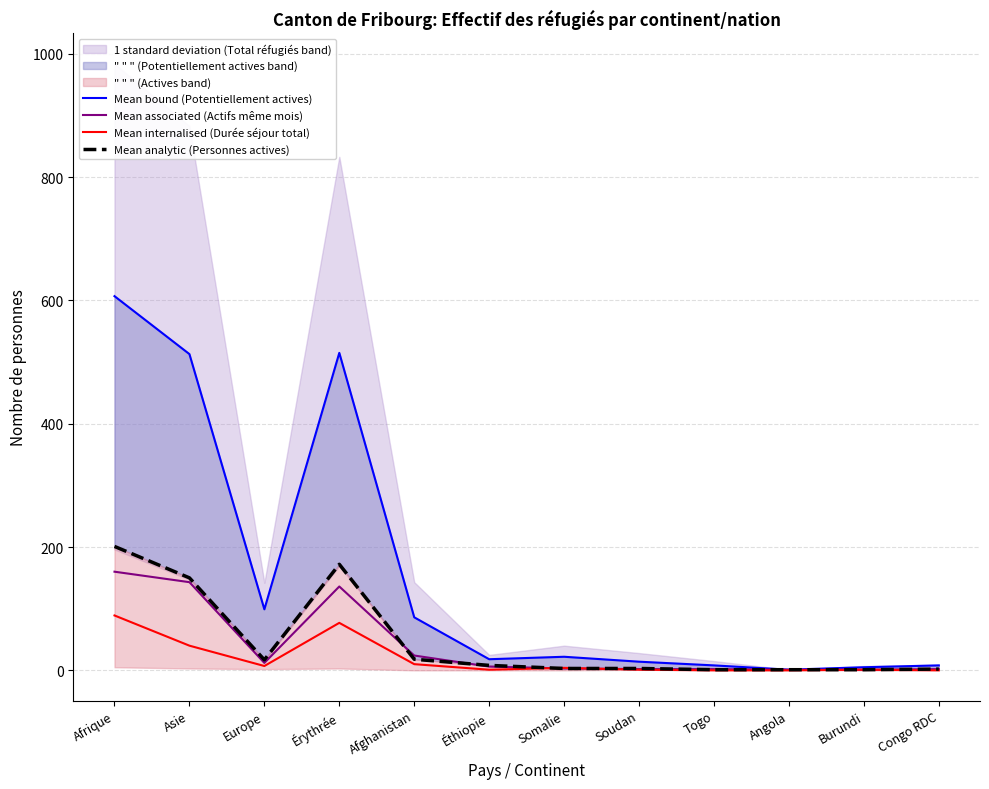

Which series ends up on top after the final intersection of Mean associated (Actifs même mois) and Mean analytic (Personnes actives)?

Mean associated (Actifs même mois)